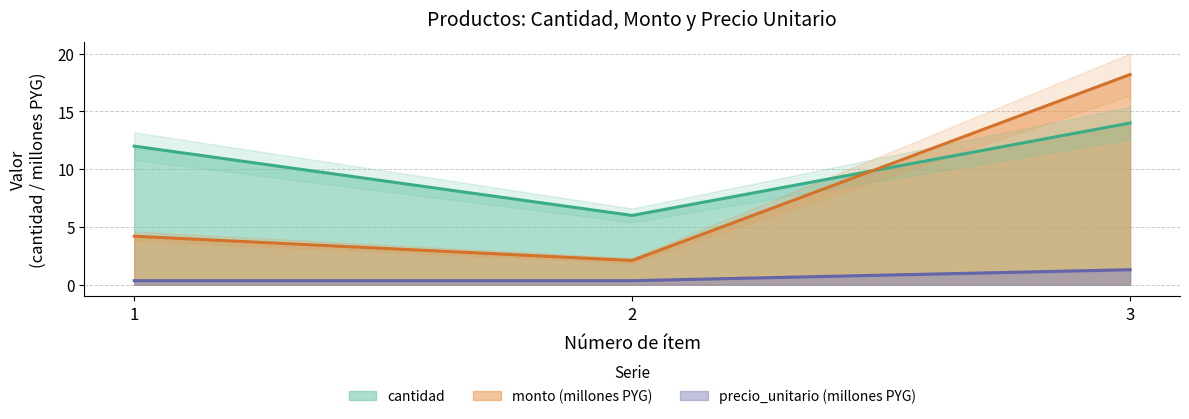

What is the average value of the monto series?

8.2